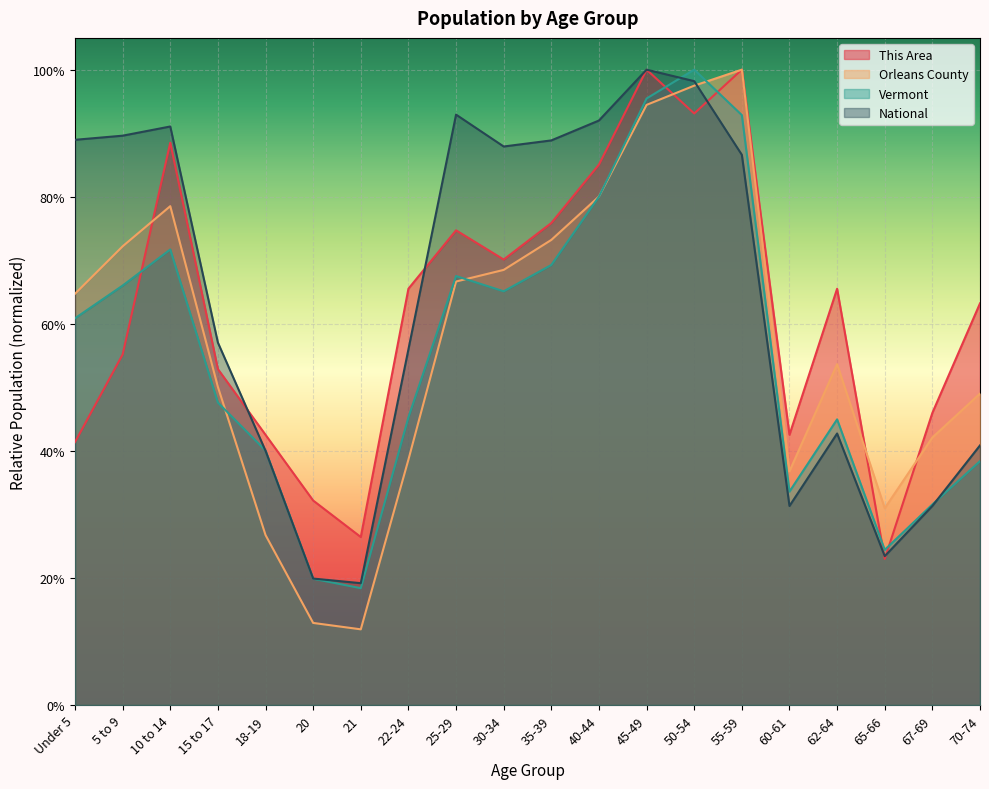

True or false: Orleans County has a value of 0.7 at 25-29.

True